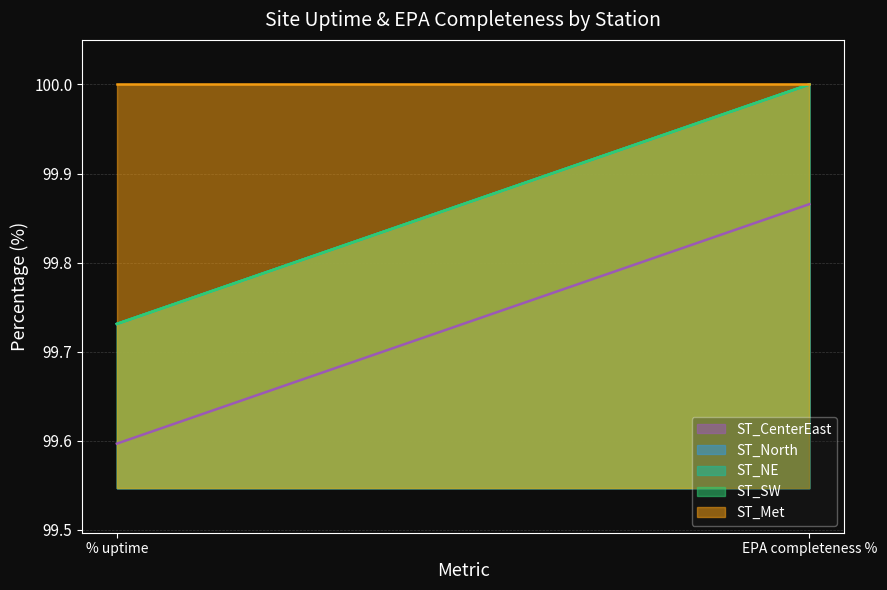

What is the label of the 2nd point from the left?

EPA completeness %